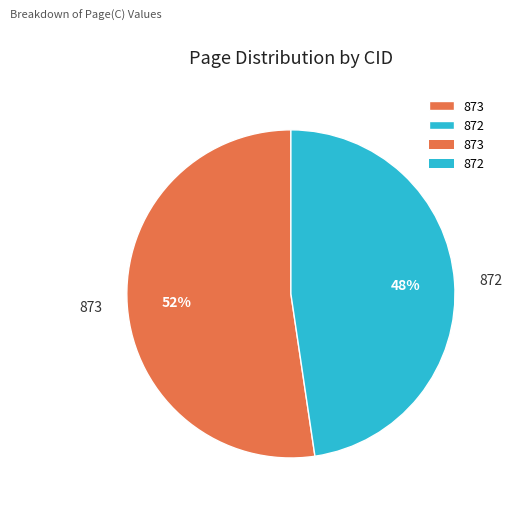

True or false: 872 accounts for 34% of the total.

False